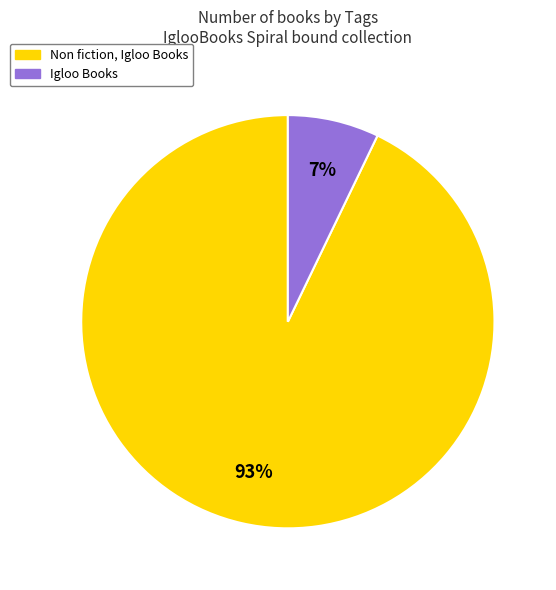

Do Igloo Books and Non fiction, Igloo Books together represent more than half of the pie?

Yes